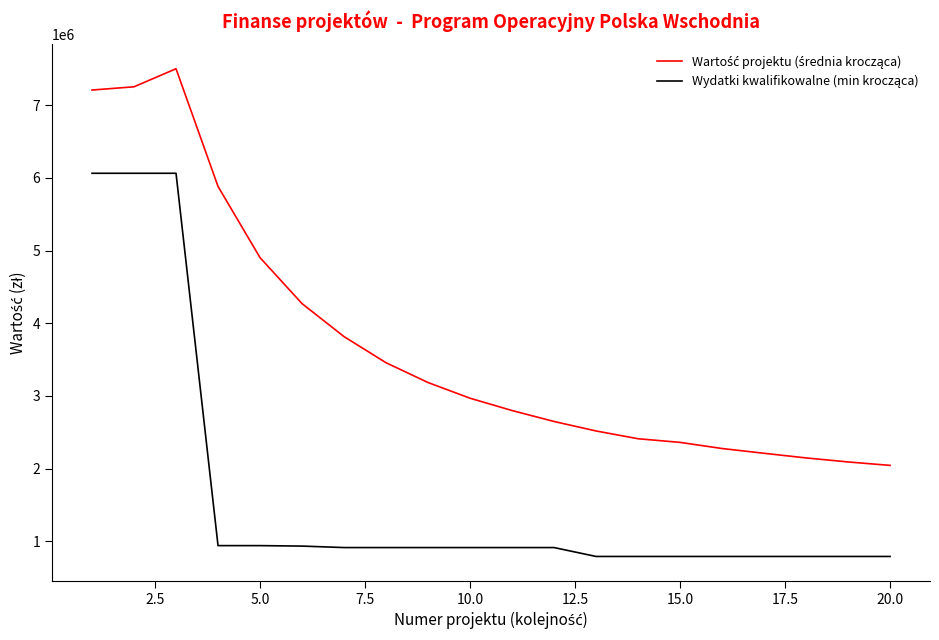

What is the maximum value shown in the chart?

7500885.7